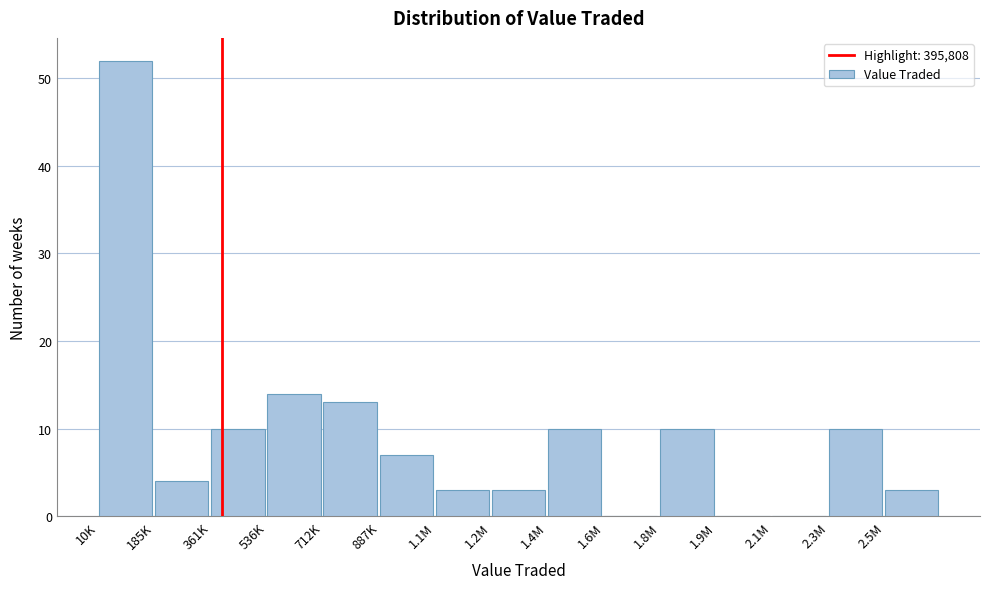

Reading left to right, what are all the values shown in this chart?

10K=52	185K=4	361K=10	536K=14	712K=13	887K=7	1.1M=3	1.2M=3	1.4M=10	1.6M=0	1.8M=10	1.9M=0	2.1M=0	2.3M=10	2.5M=3